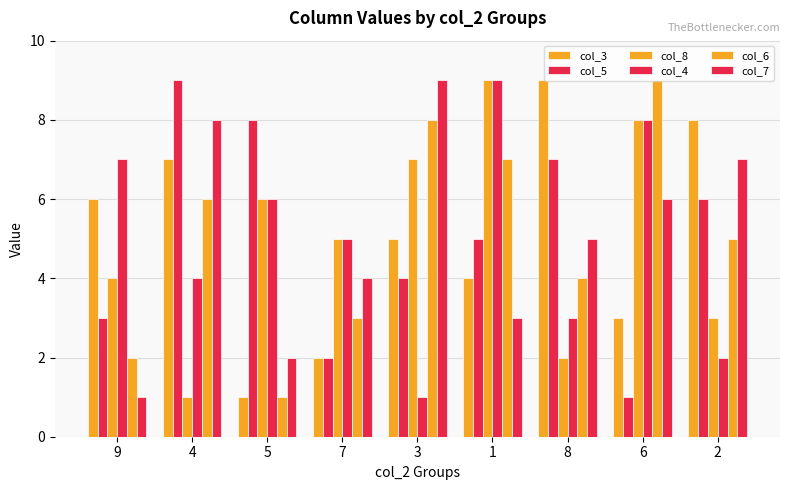

List the labels in order of col_5 value, smallest first.

6, 7, 9, 3, 1, 2, 8, 5, 4